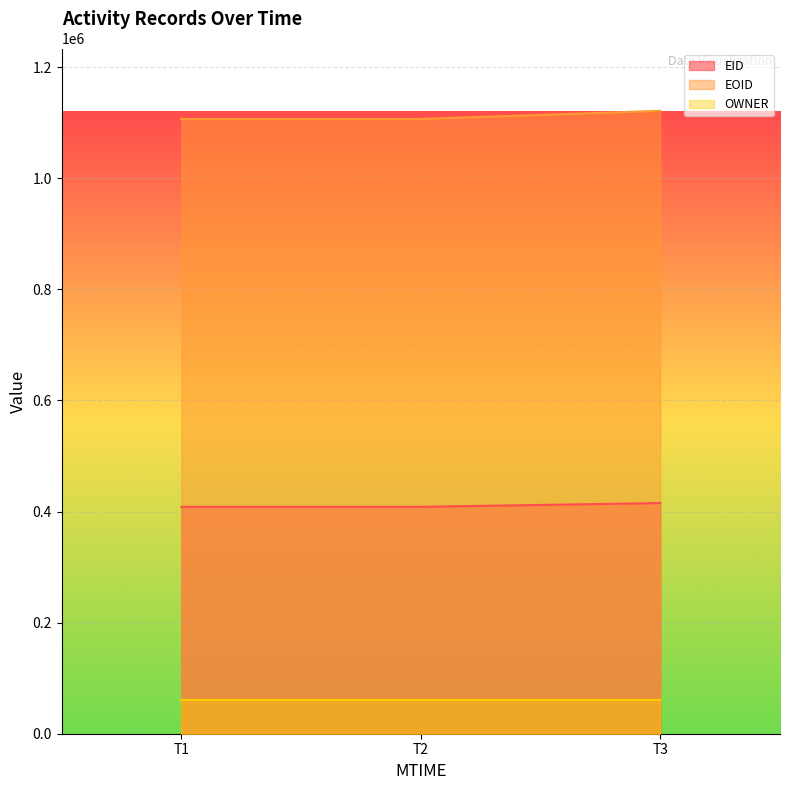

Rank the series by their maximum value, from lowest to highest.

OWNER, EID, EOID